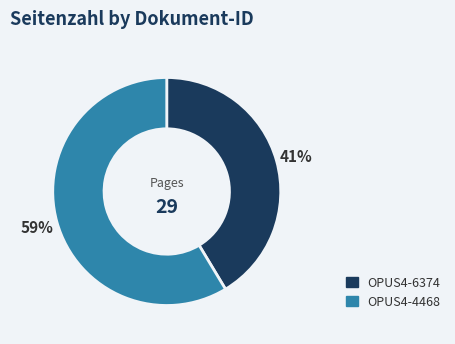

How many slices are in this pie chart?

2